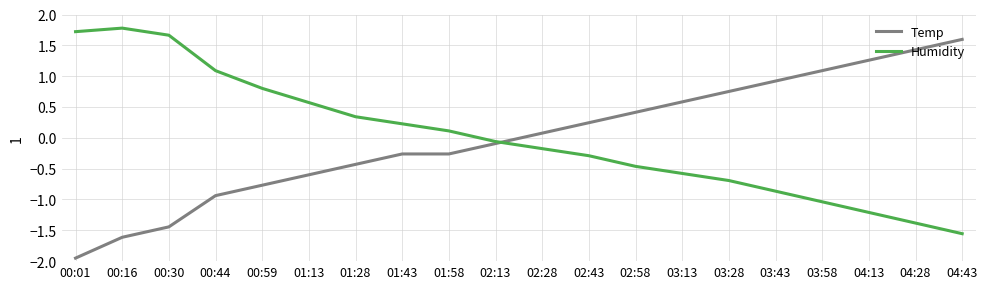

What is the maximum value for Humidity?

1.8